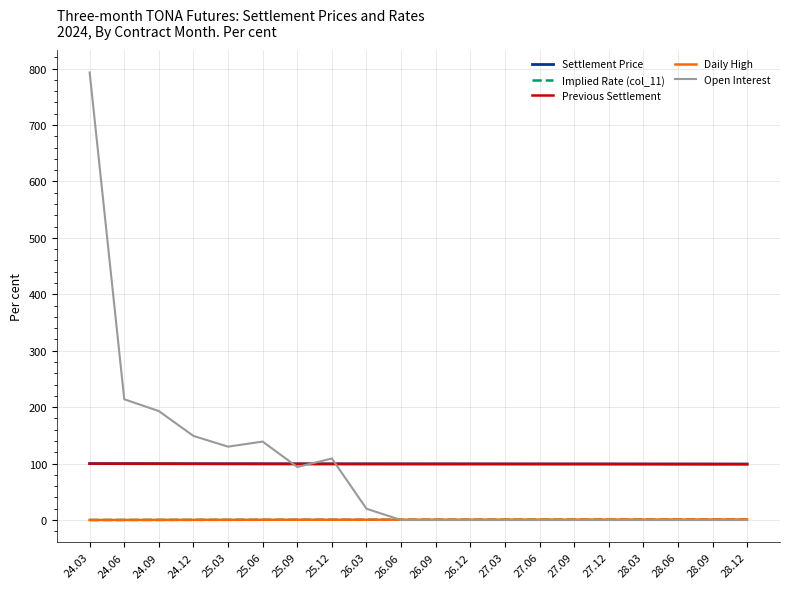

Is the value of Open Interest at 26.03 greater than the value of Implied Rate (col_11) at 27.06?

Yes